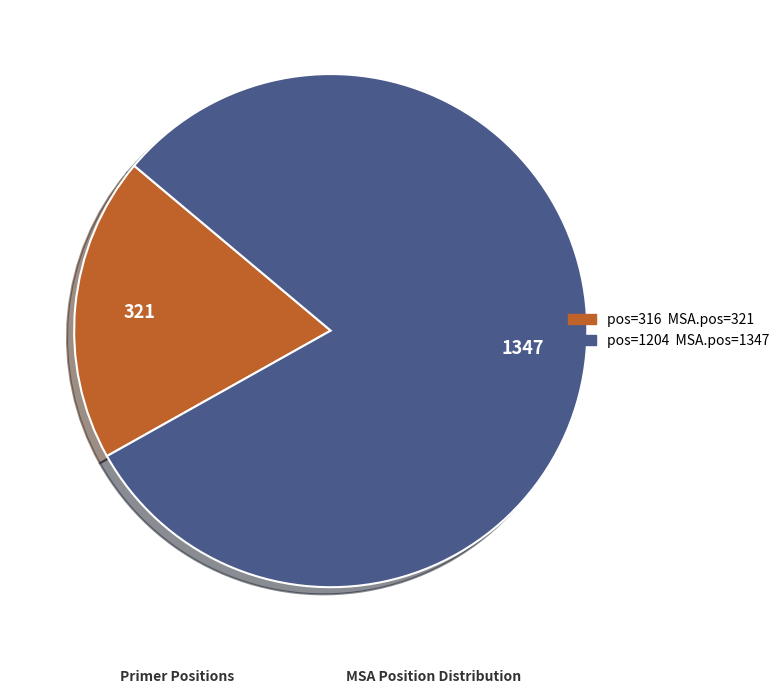

Is there any slice that represents more than half of the pie?

Yes